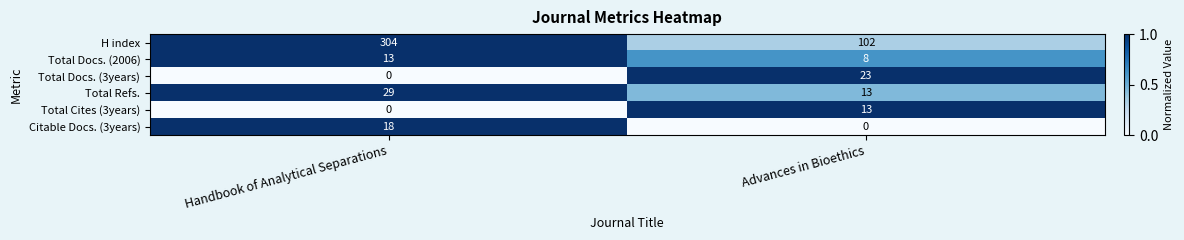

Is it true that H index equals 472 at Handbook of Analytical Separations?

False